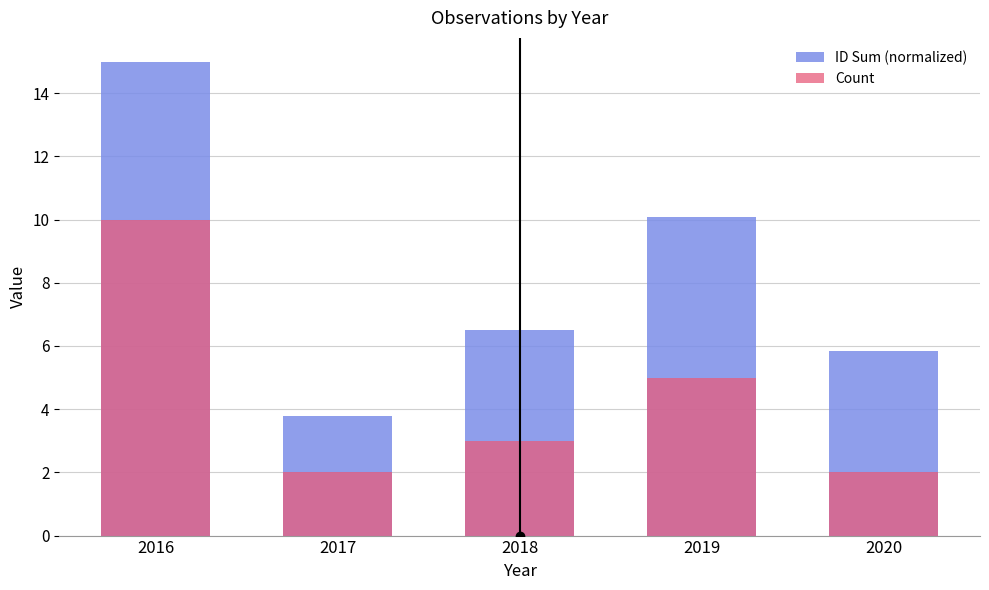

Reading right to left, transcribe all the data shown in this chart.

ID Sum (normalized): 2020=5.8	2019=10.1	2018=6.5	2017=3.8	2016=15.0
Count: 2020=2.0	2019=5.0	2018=3.0	2017=2.0	2016=10.0